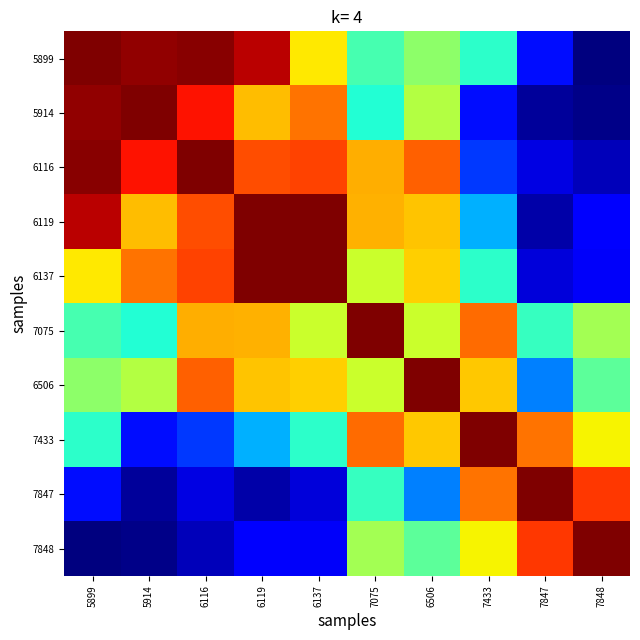

Reading left to right, what are all the values shown in this chart?

5899: 5899=1.0	5914=1.0	6116=1.0	6119=0.9	6137=0.7	7075=0.4	6506=0.5	7433=0.4	7847=0.1	7848=0.0
5914: 5899=1.0	5914=1.0	6116=0.9	6119=0.7	6137=0.8	7075=0.4	6506=0.6	7433=0.1	7847=0.0	7848=0.0
6116: 5899=1.0	5914=0.9	6116=1.0	6119=0.8	6137=0.8	7075=0.7	6506=0.8	7433=0.2	7847=0.1	7848=0.1
6119: 5899=0.9	5914=0.7	6116=0.8	6119=1.0	6137=1.0	7075=0.7	6506=0.7	7433=0.3	7847=0.0	7848=0.1
6137: 5899=0.7	5914=0.8	6116=0.8	6119=1.0	6137=1.0	7075=0.6	6506=0.7	7433=0.4	7847=0.1	7848=0.1
7075: 5899=0.4	5914=0.4	6116=0.7	6119=0.7	6137=0.6	7075=1.0	6506=0.6	7433=0.8	7847=0.4	7848=0.5
6506: 5899=0.5	5914=0.6	6116=0.8	6119=0.7	6137=0.7	7075=0.6	6506=1.0	7433=0.7	7847=0.3	7848=0.5
7433: 5899=0.4	5914=0.1	6116=0.2	6119=0.3	6137=0.4	7075=0.8	6506=0.7	7433=1.0	7847=0.8	7848=0.7
7847: 5899=0.1	5914=0.0	6116=0.1	6119=0.0	6137=0.1	7075=0.4	6506=0.3	7433=0.8	7847=1.0	7848=0.8
7848: 5899=0.0	5914=0.0	6116=0.1	6119=0.1	6137=0.1	7075=0.5	6506=0.5	7433=0.7	7847=0.8	7848=1.0